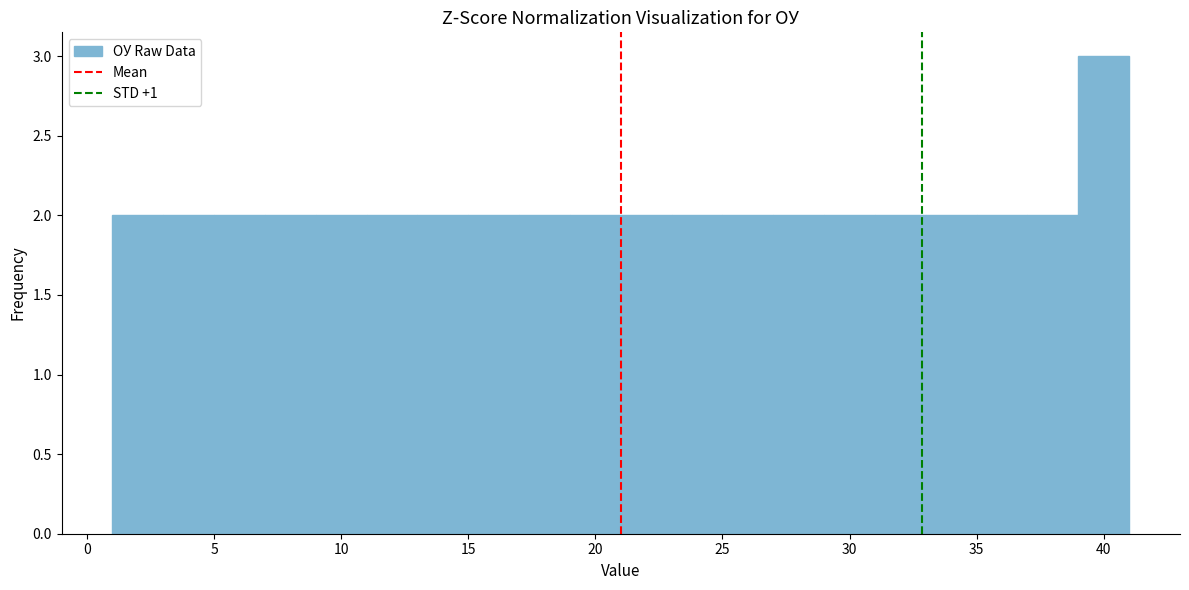

Which range on the x-axis has the tallest bar?

39 to 41